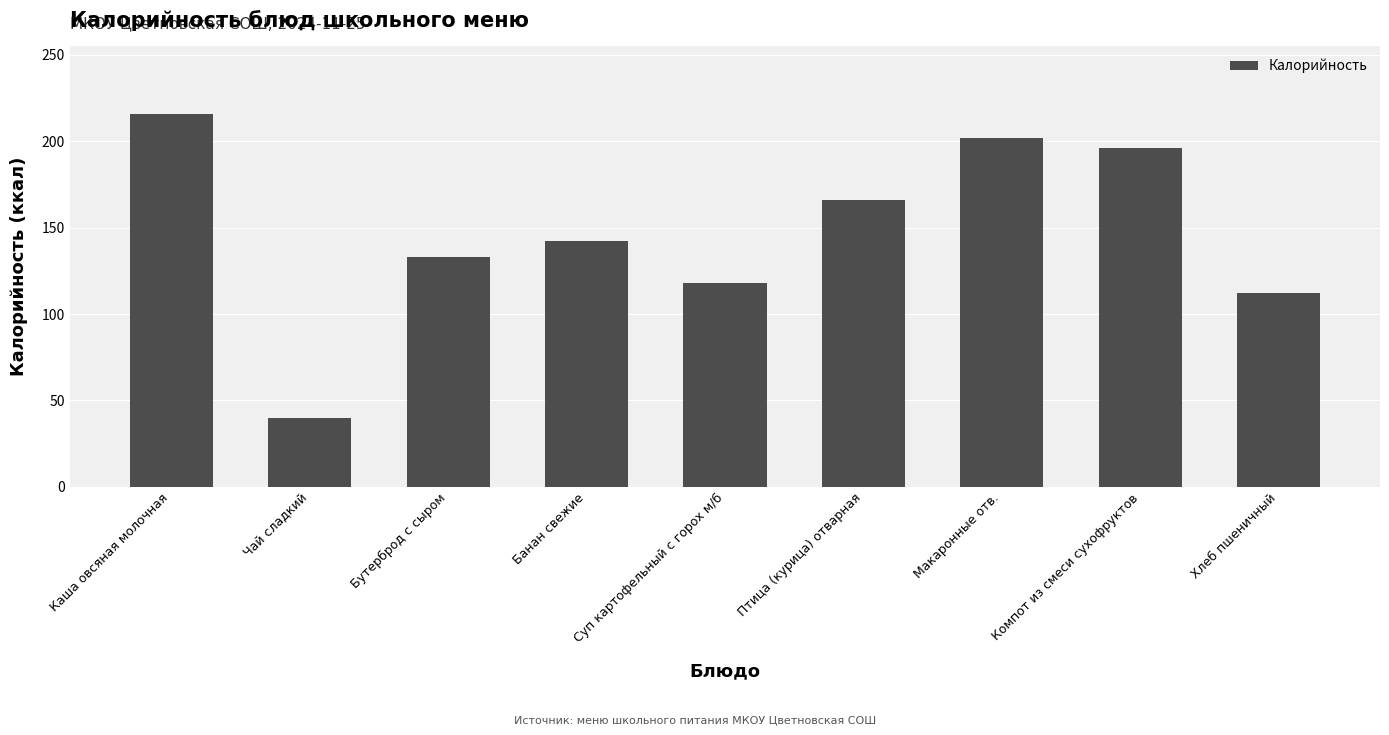

Reading left to right, list all the values displayed in this chart.

216	40	133	142	118	166	202	196	112